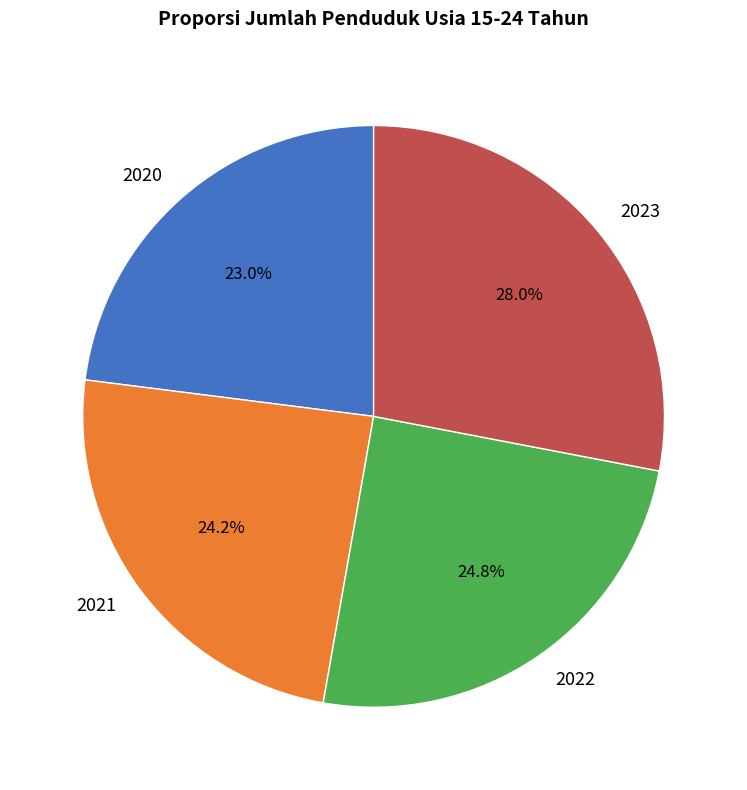

Between 2023 and 2021, which is larger?

2023